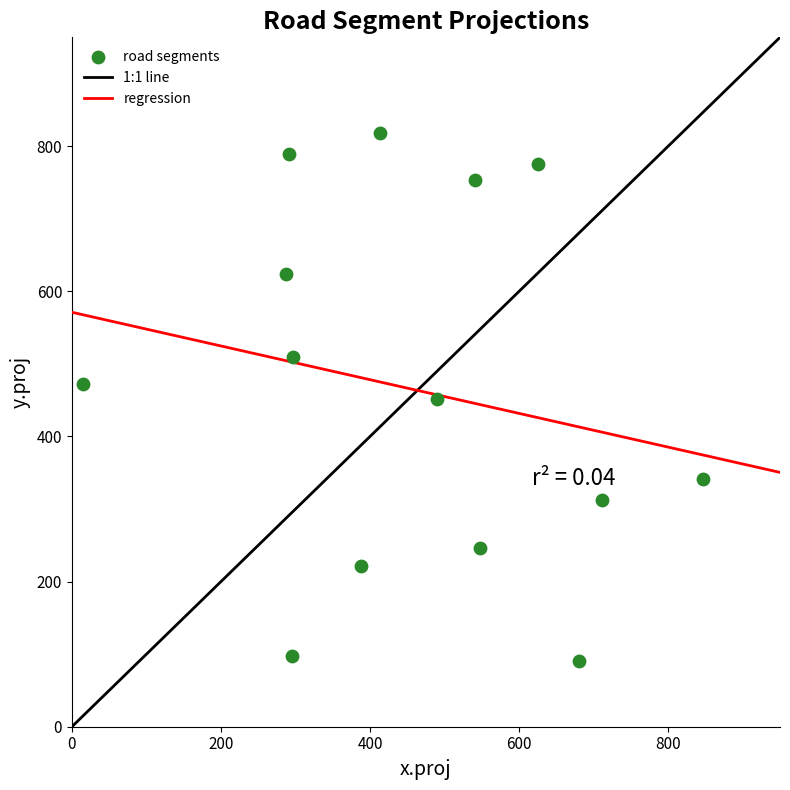

What is the range of Y values (max minus min)?

727.1